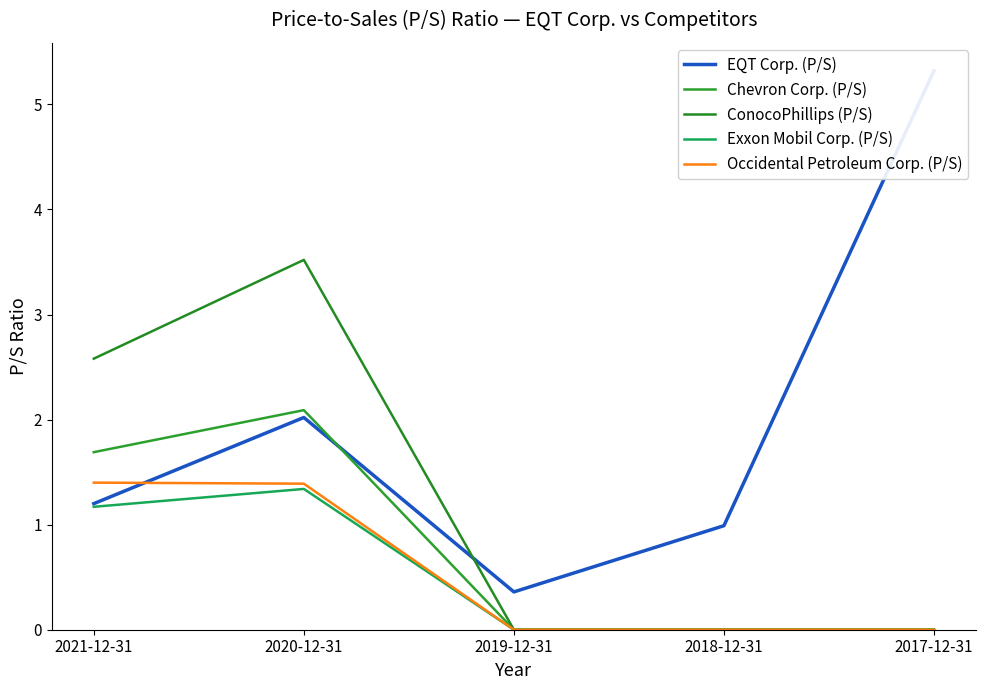

Reading left to right, extract all data points from this chart.

EQT Corp. (P/S): 1.2	2.0	0.4	1.0	5.3
Chevron Corp. (P/S): 1.7	2.1	0.0	0.0	0.0
ConocoPhillips (P/S): 2.6	3.5	0.0	0.0	0.0
Exxon Mobil Corp. (P/S): 1.2	1.3	0.0	0.0	0.0
Occidental Petroleum Corp. (P/S): 1.4	1.4	0.0	0.0	0.0